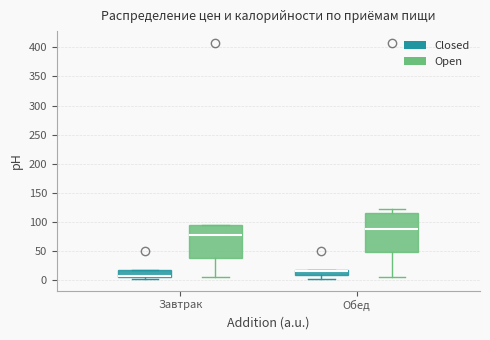

Reading left to right, read every box against the y-axis: the position of its median line, the range the box covers, and the ends of its whiskers. The values are not printed on the chart, so give them approximately, as read against the axis.

Завтрак (Closed): median 5 (drawn on the box's lower edge), box 5 to 20, whiskers 5 (just below the box's lower edge) to 20
Завтрак (Open): median 75, box 40 to 95, whiskers 5 to 95
Обед (Closed): median 15 (drawn on the box's upper edge), box 10 to 20, whiskers 5 to 20
Обед (Open): median 90, box 50 to 115, whiskers 5 to 120